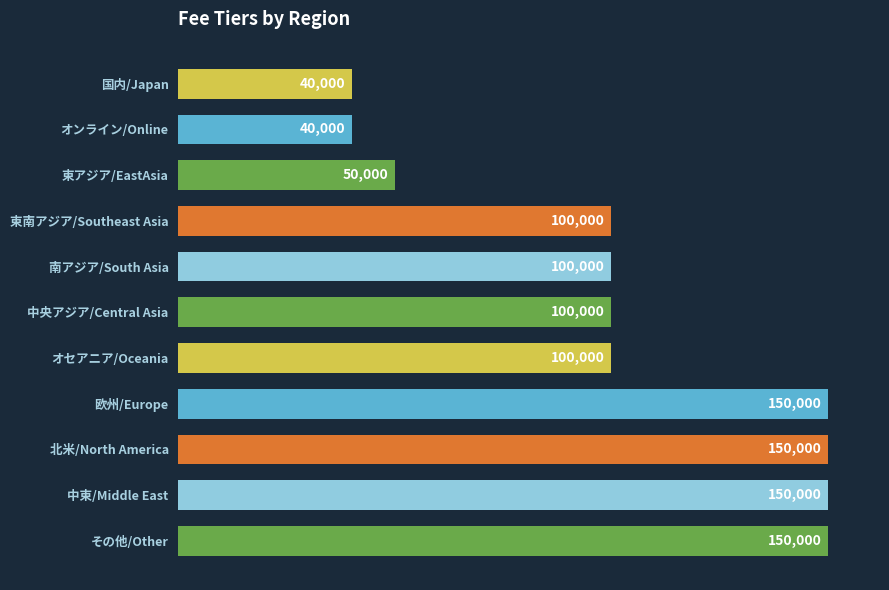

What is the difference between the second highest and second lowest values?

110000